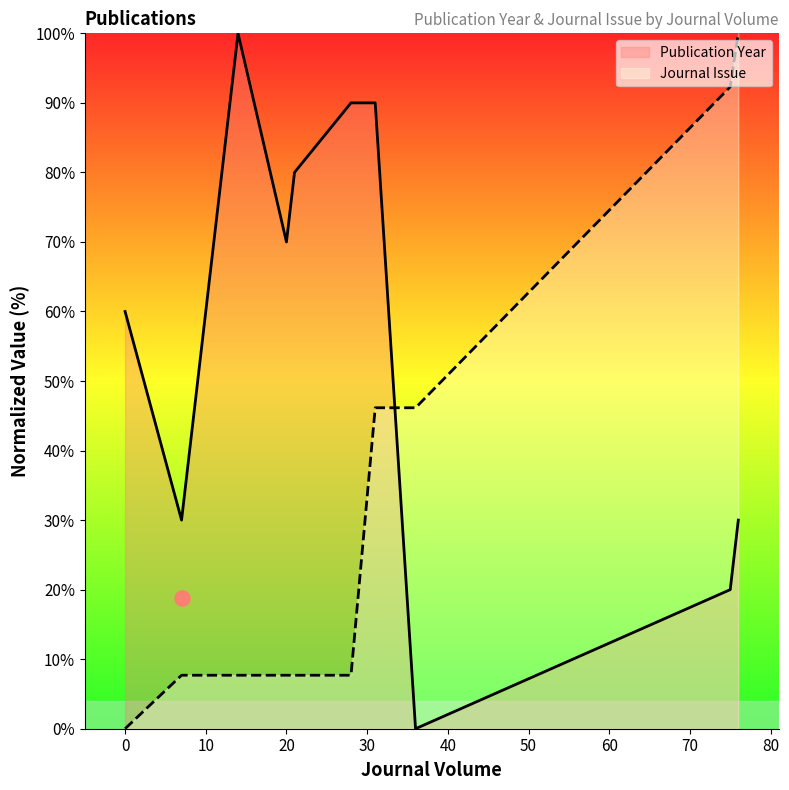

What are all the series names shown in the legend?

Publication Year, Journal Issue